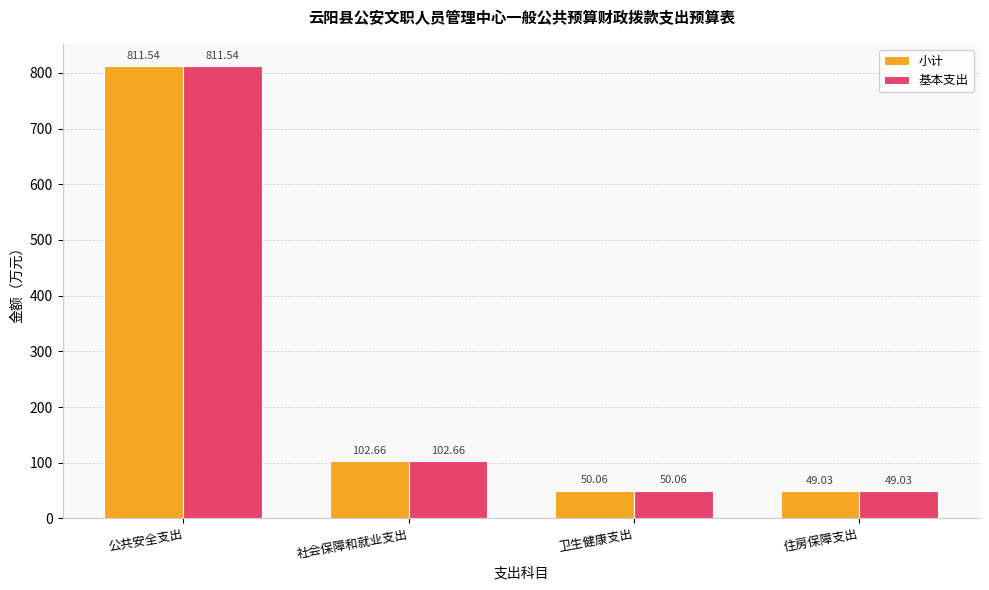

What is the difference between the maximum and second lowest values in the 基本支出 series?

761.5